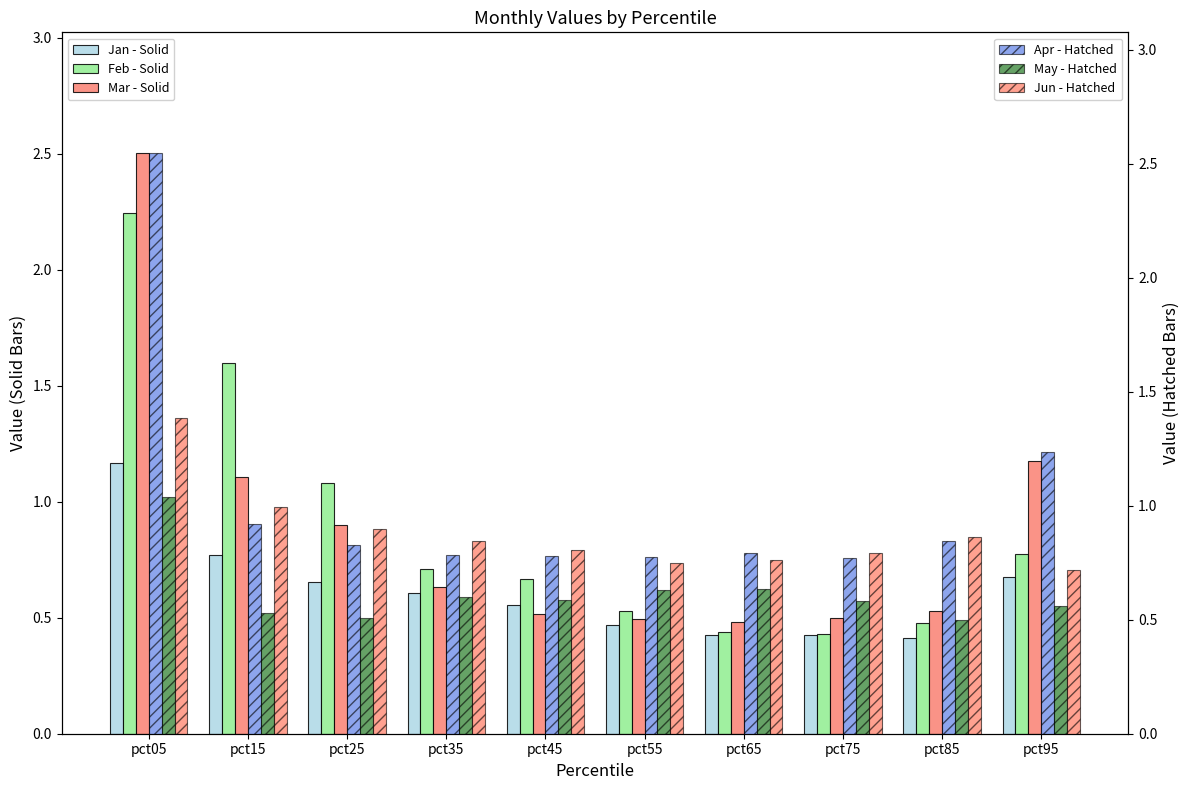

The Feb - Solid series shows 2.2 at pct05. True or false?

True